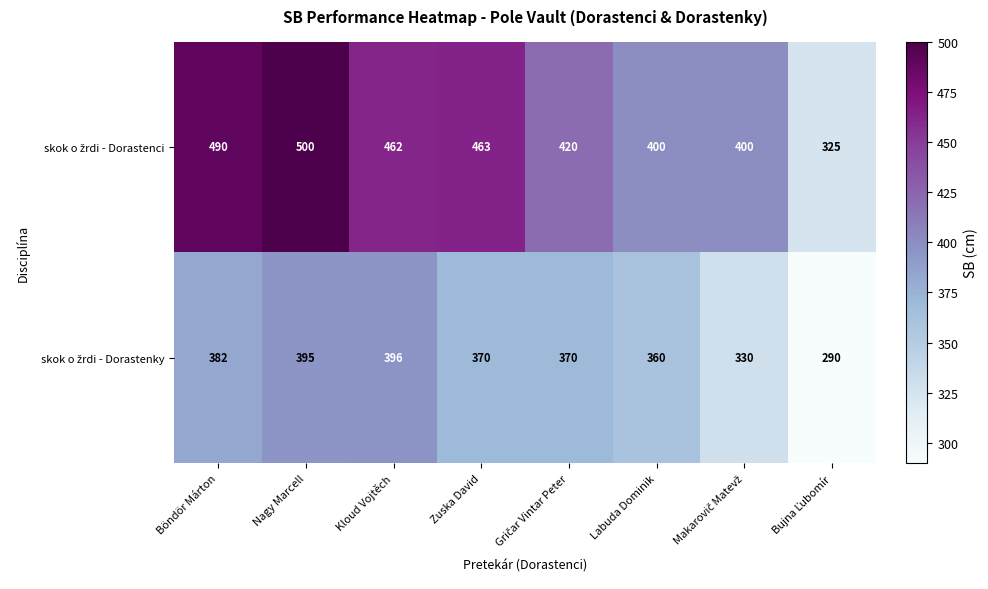

What is the greatest value displayed?

500